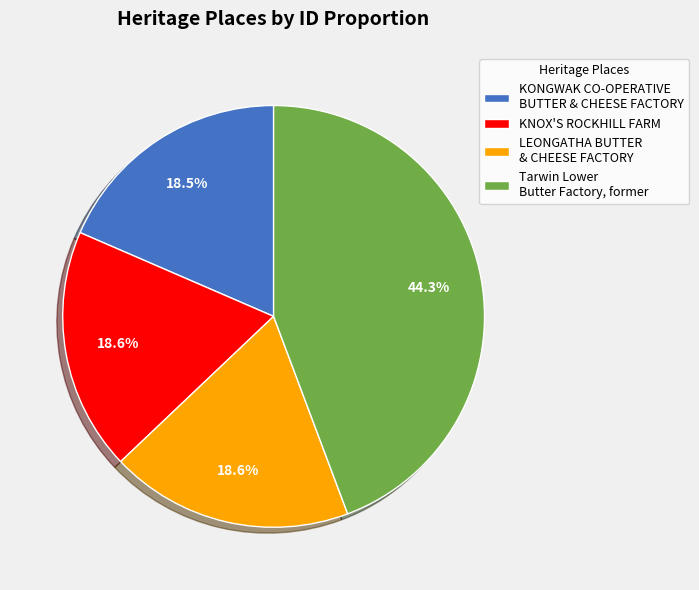

What is the largest slice in the pie chart?

Tarwin Lower Butter Factory, former